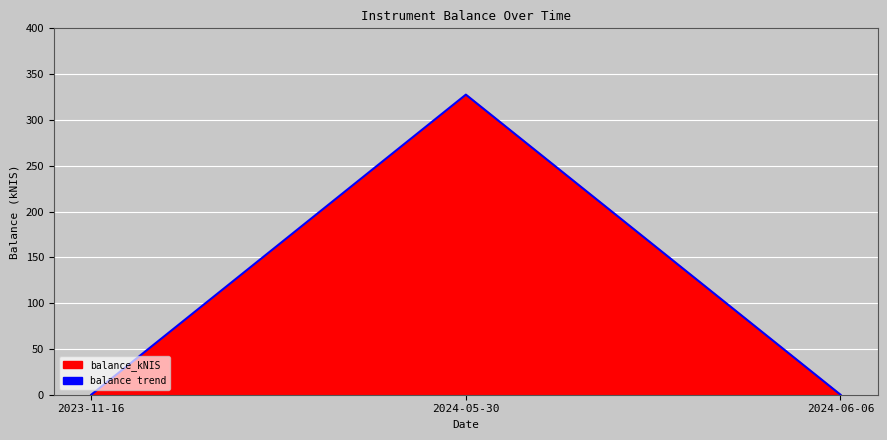

Rank the categories by value from highest to lowest.

2024-05-30, 2023-11-16, 2024-06-06